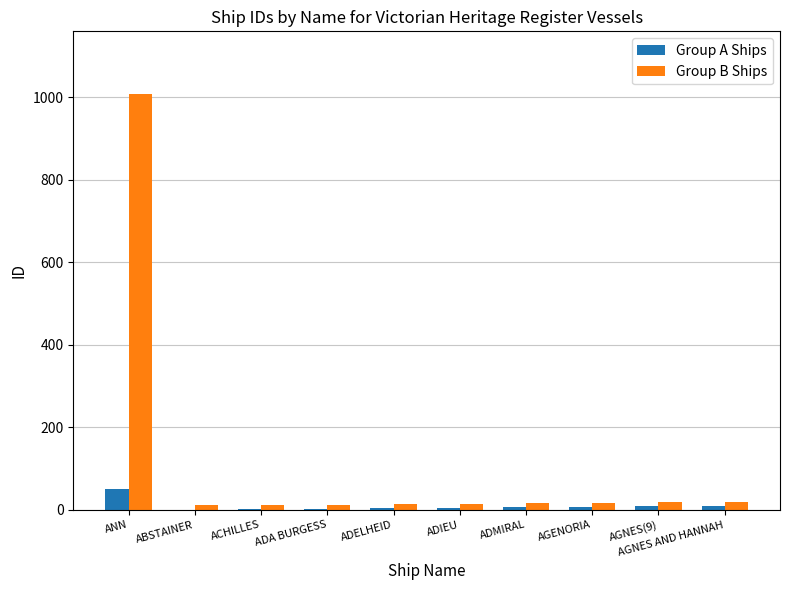

What is the total value across all series at ADA BURGESS?

16